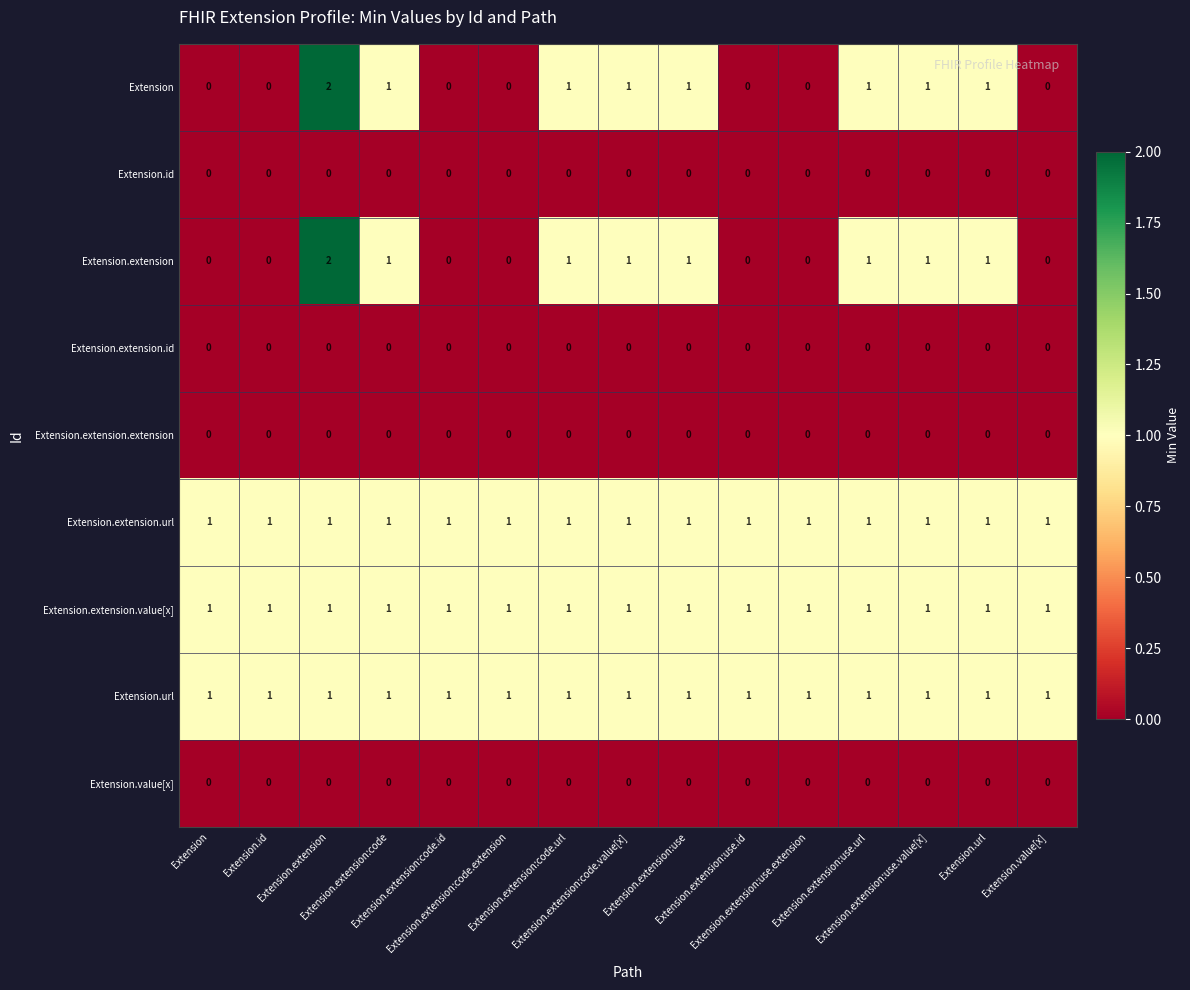

At how many categories does at least one series exceed 0?

15